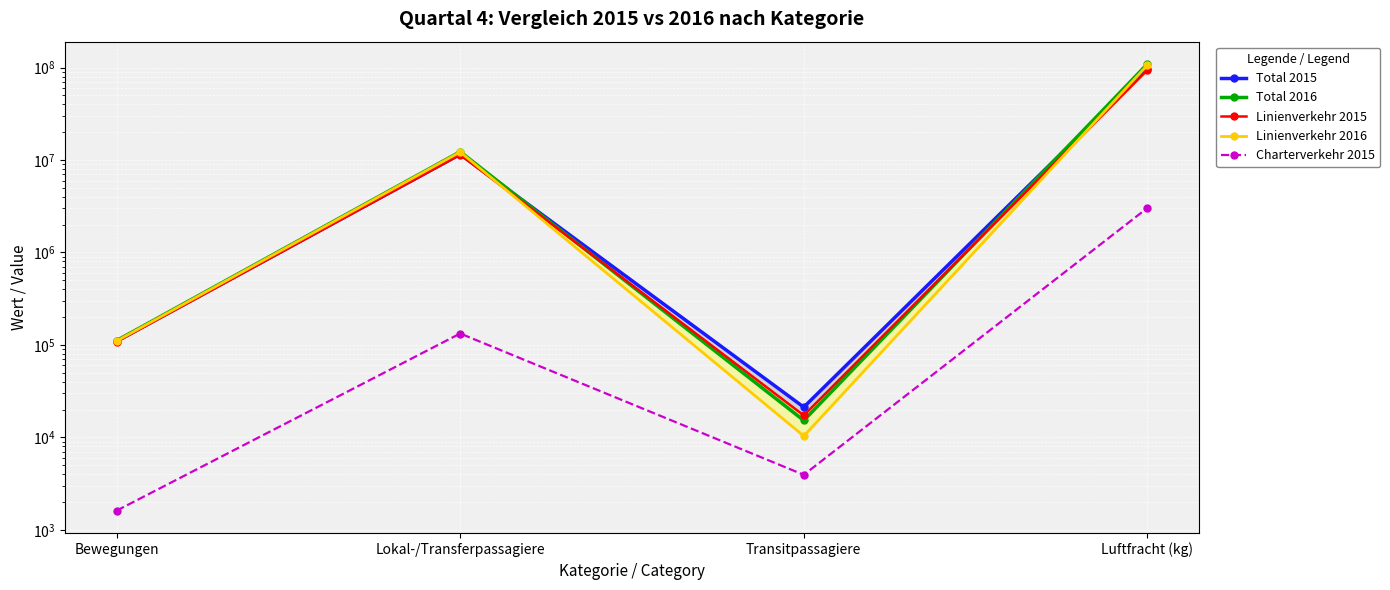

Rank the series by their maximum value, from lowest to highest.

Charterverkehr 2015, Linienverkehr 2015, Total 2015, Linienverkehr 2016, Total 2016